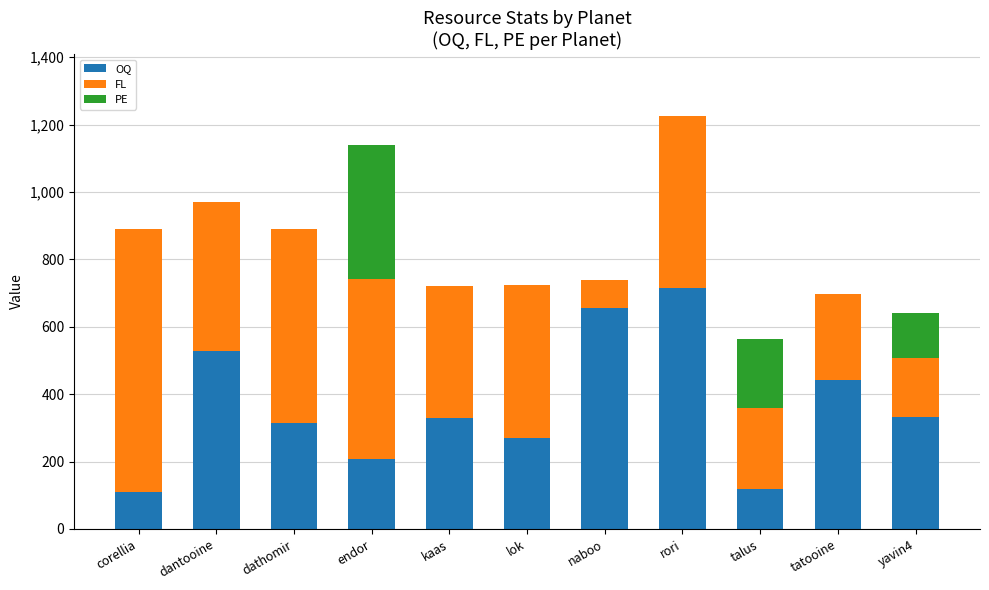

The value of OQ at yavin4 is 528. True or false?

False